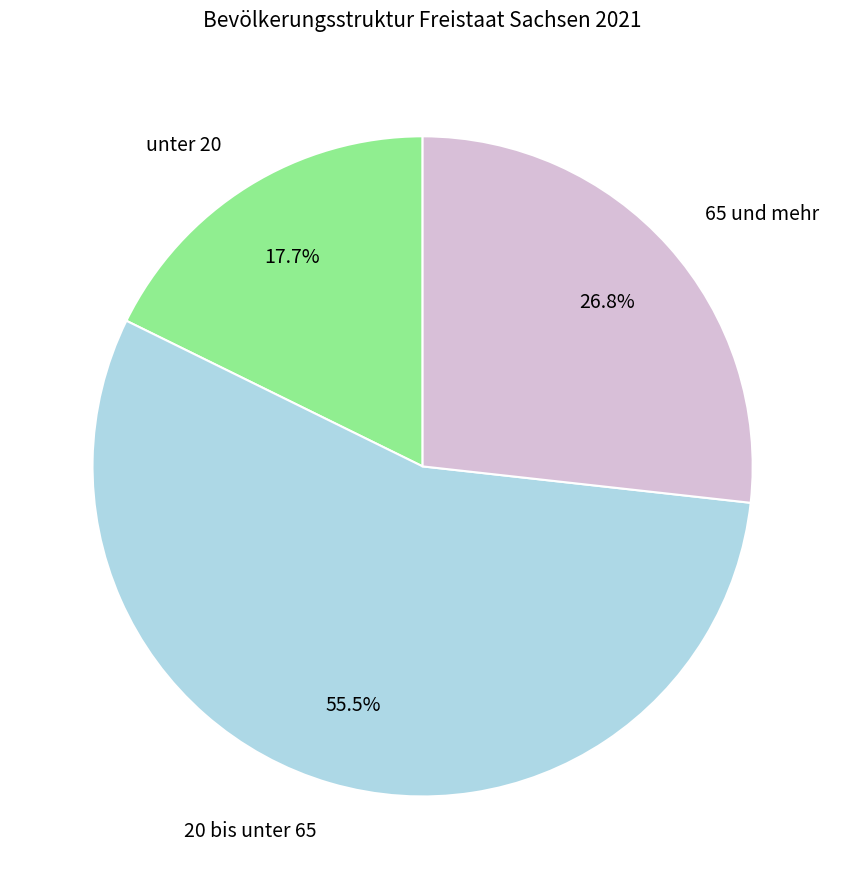

What percentage is the unter 20 slice, to the nearest percent?

18%